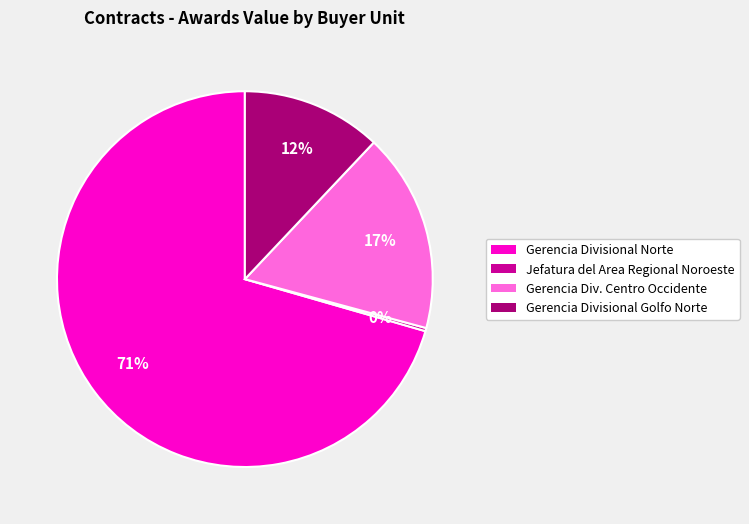

To the nearest percent, what is the average slice percentage?

25%